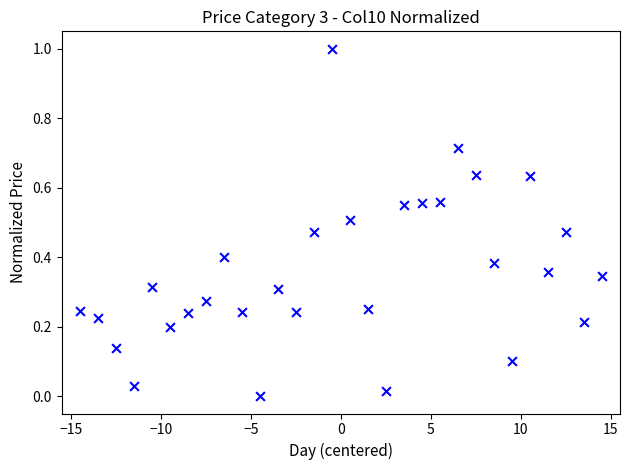

What is the range of Y values (max minus min)?

1.0